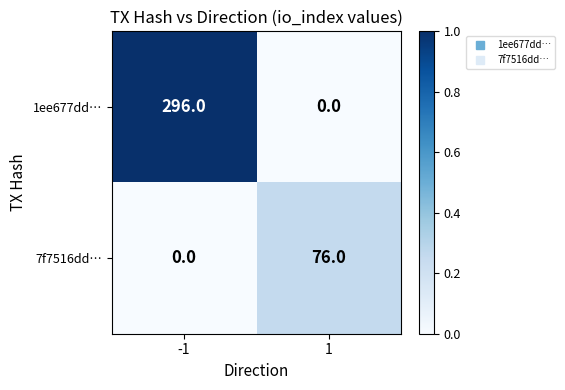

What is the spread (max minus min) of values at 1?

76